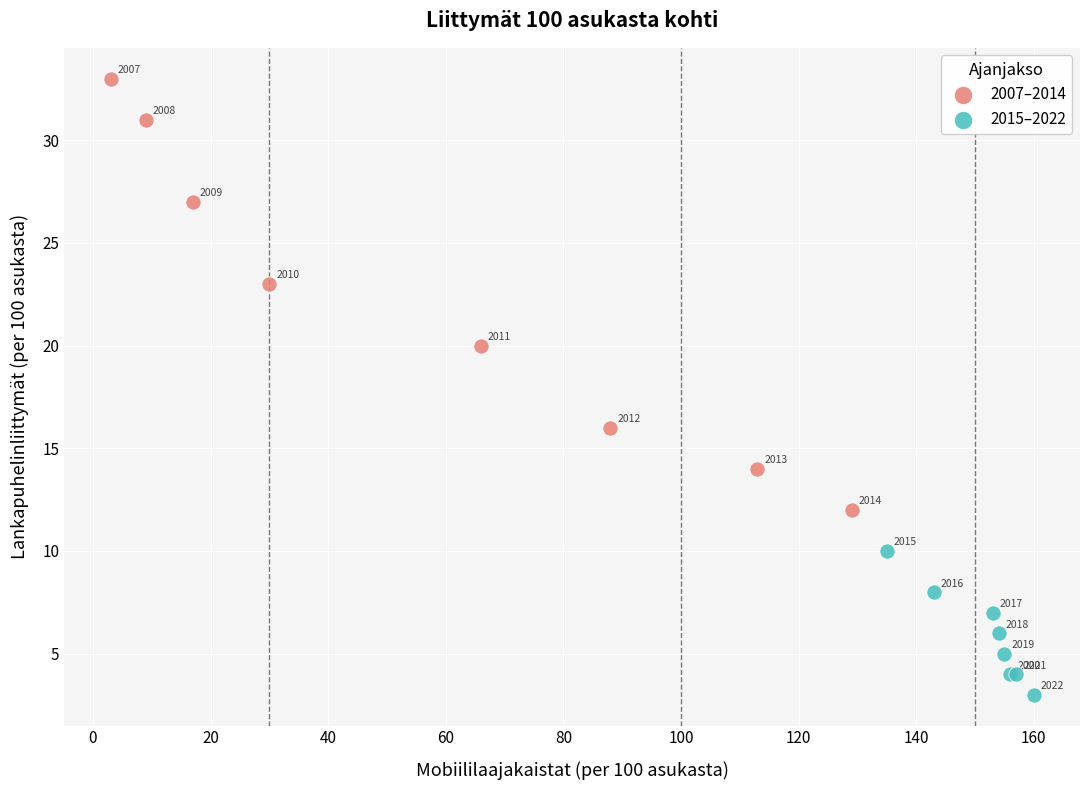

Which series contains the highest Y value?

2007–2014